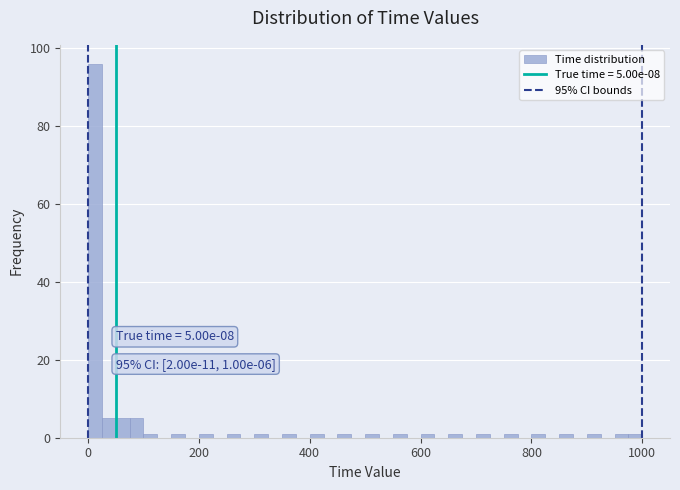

Around what value on the x-axis is the tallest bar? Give the approximate position of its centre, as read against the axis.

20